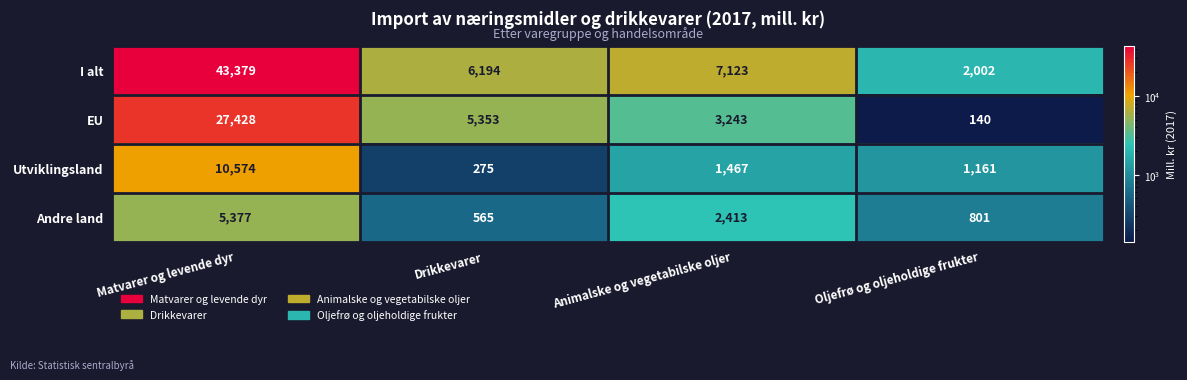

What is the sum of all Utviklingsland values?

13477